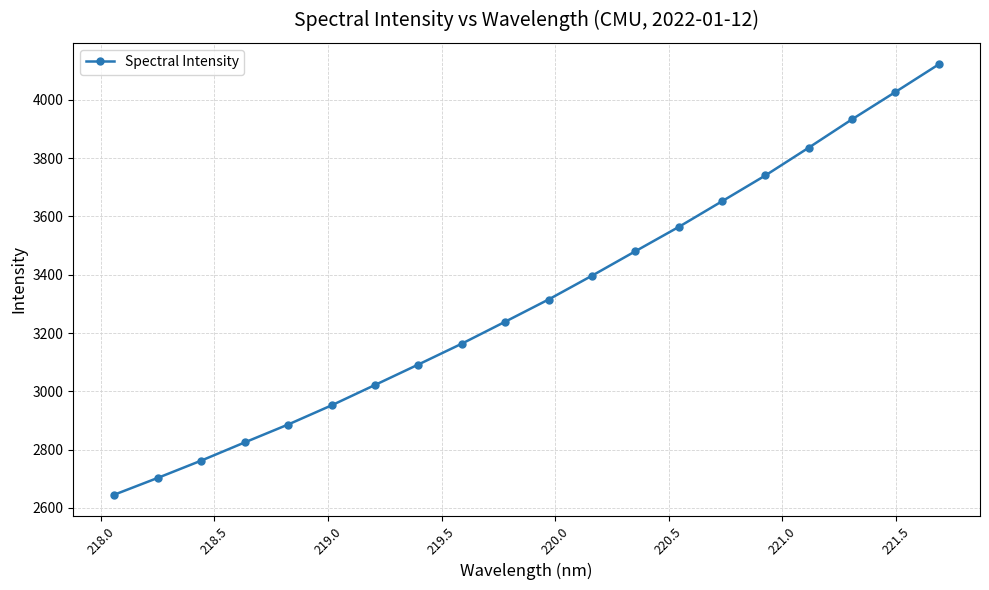

How many lines are shown in the chart?

1